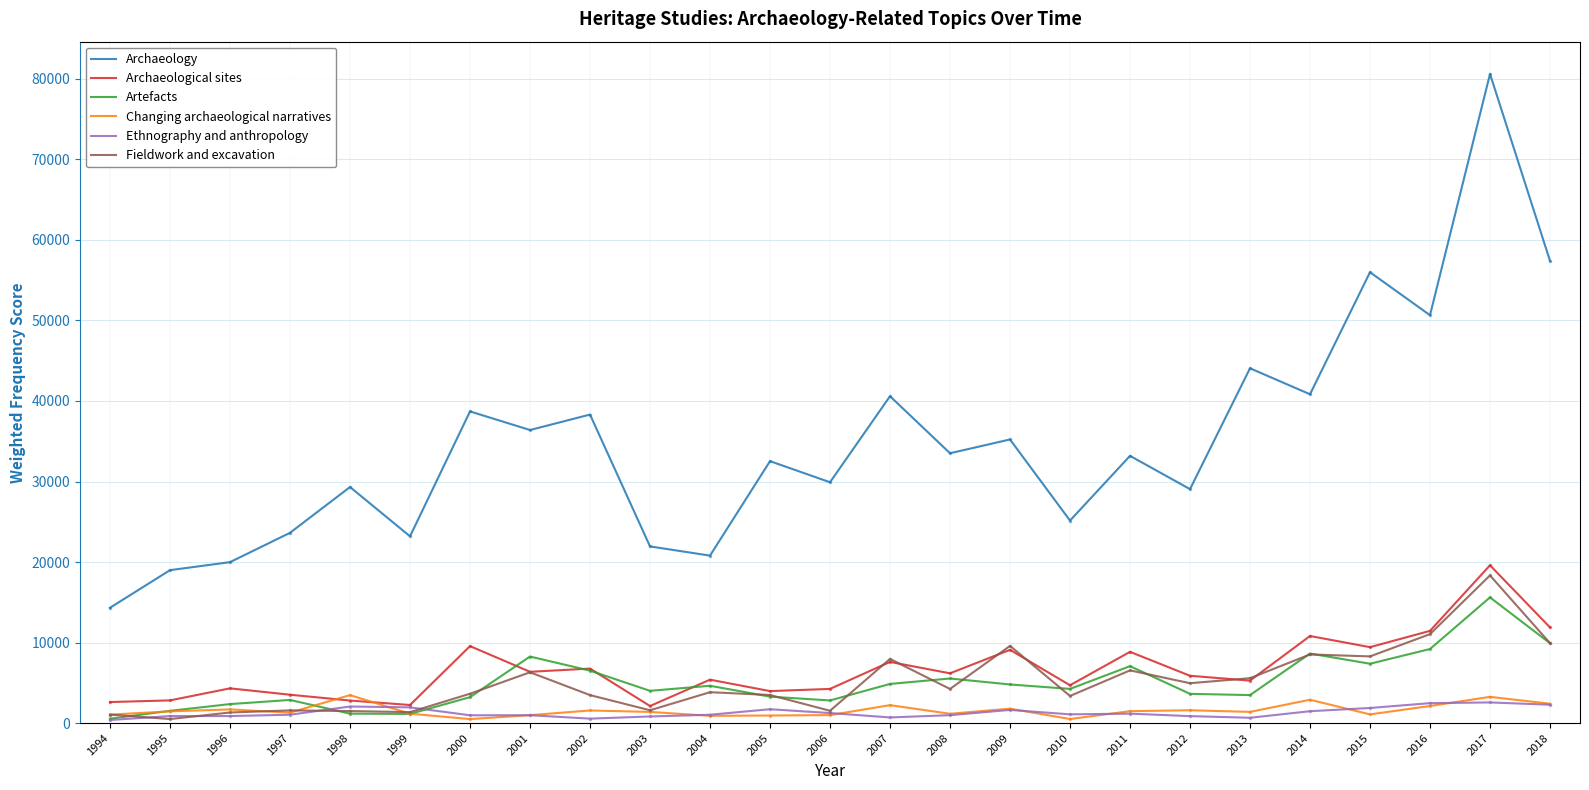

Which series has the largest total across all categories?

Archaeology